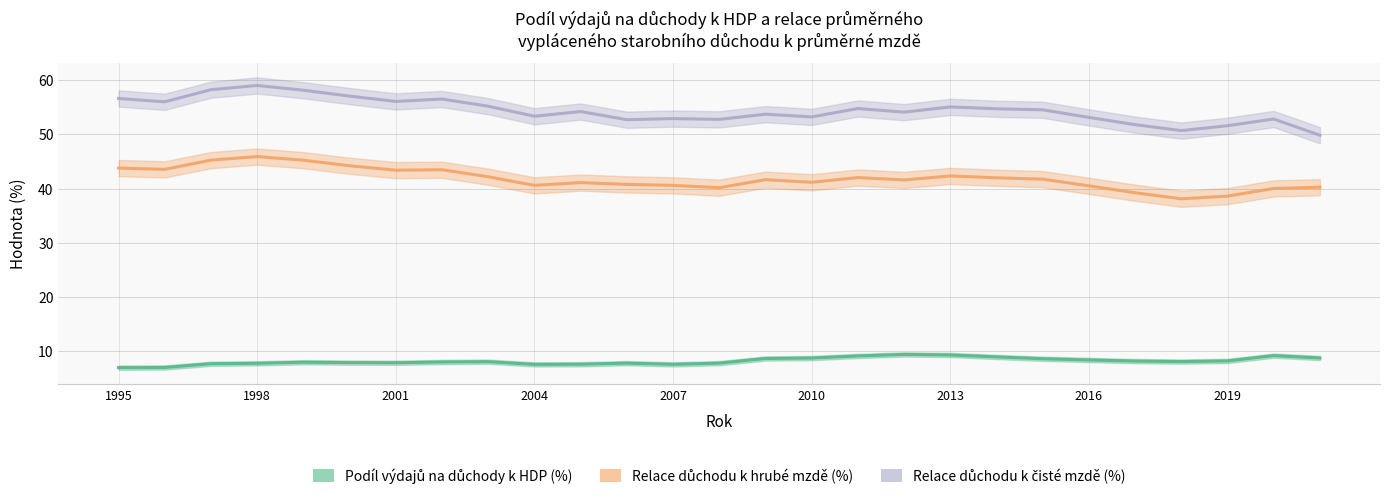

List the series in order of their overall mean, highest first.

Relace důchodu k čisté mzdě (%), Relace důchodu k hrubé mzdě (%), Podíl výdajů na důchody k HDP (%)